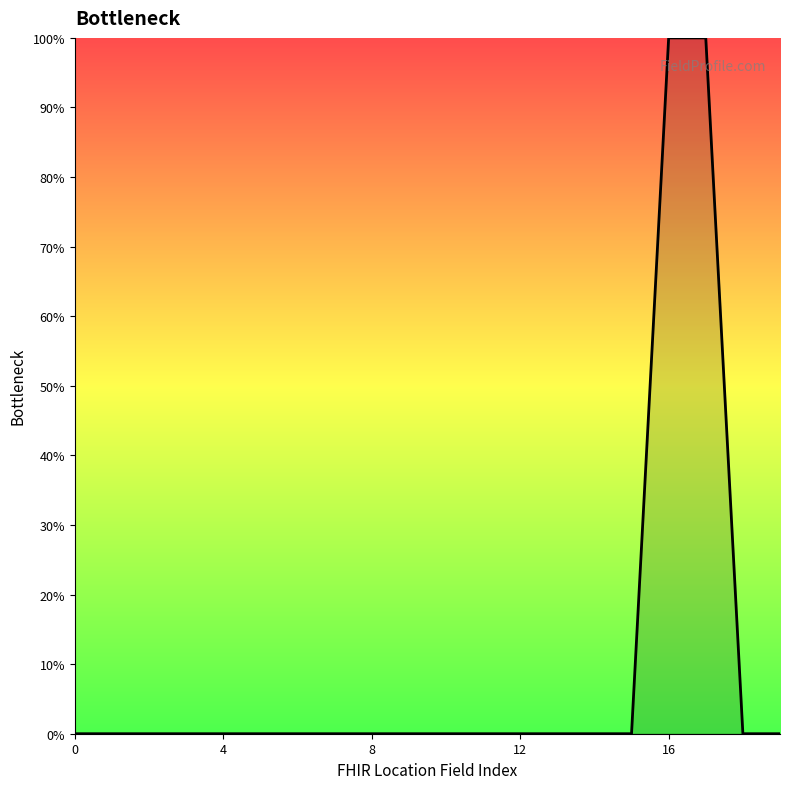

What is the label of the 7th point from the right?

13